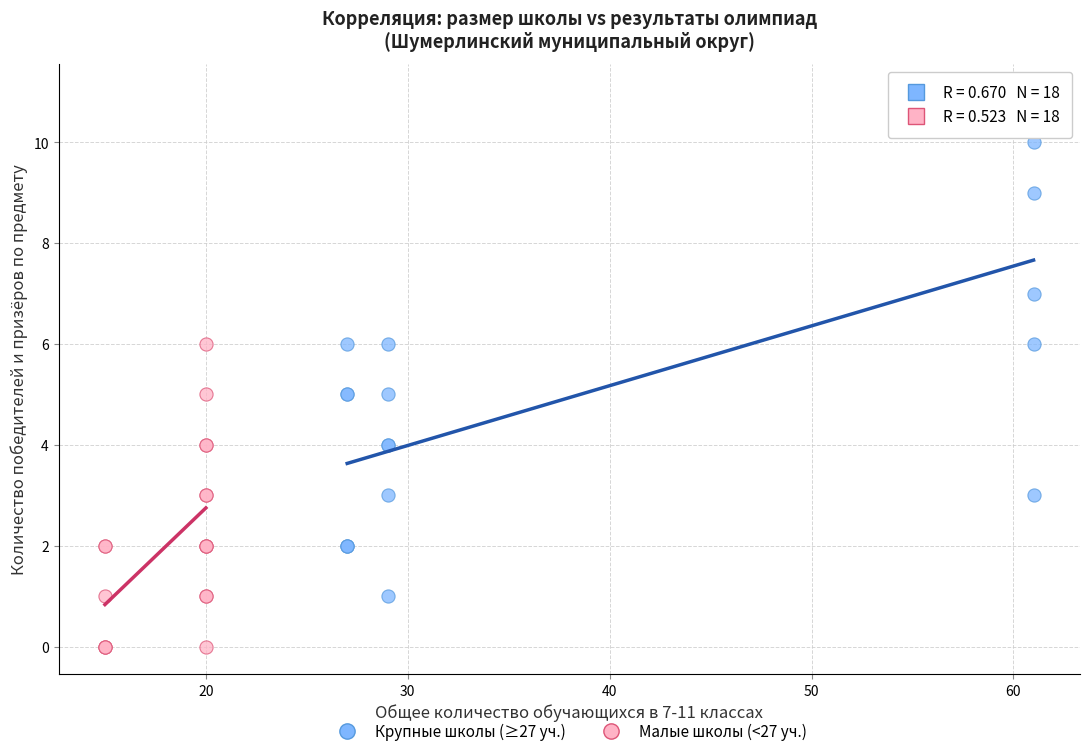

Which series contains the highest Y value?

Крупные школы (≥27 уч.)